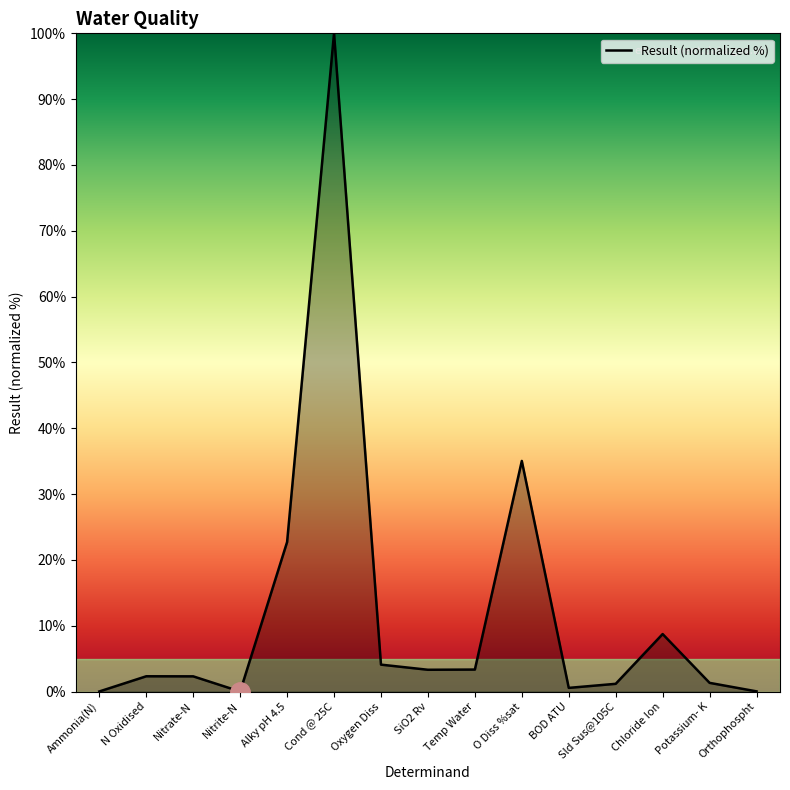

What is the difference between the second highest and second lowest values?

35.0